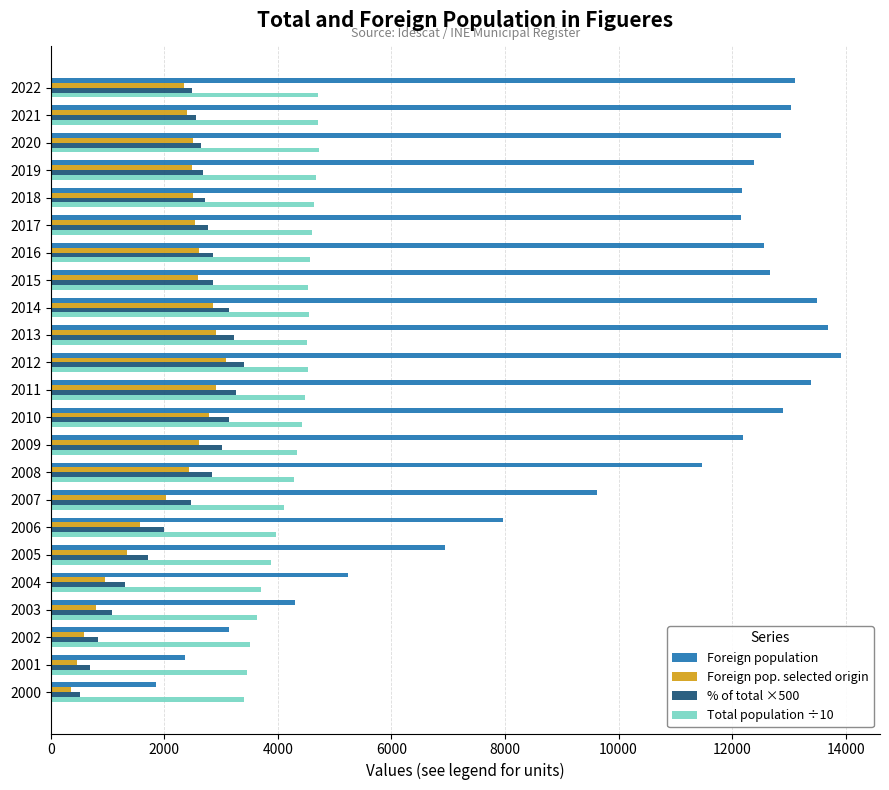

How many distinct data groups are displayed?

4